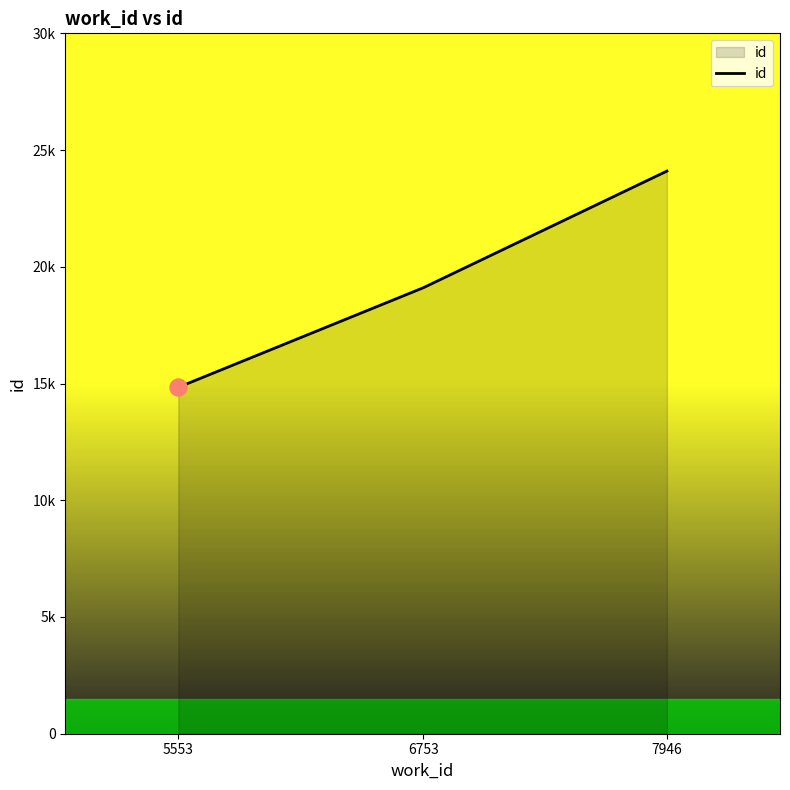

Between 6753 and 5553, which is larger?

6753